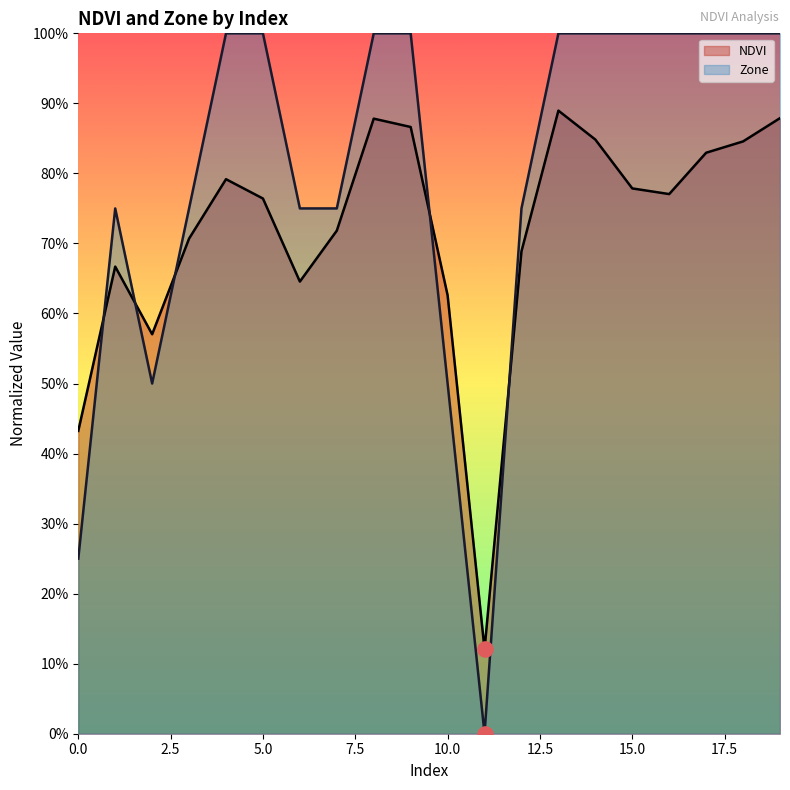

What are all the series names shown in the legend?

NDVI, Zone